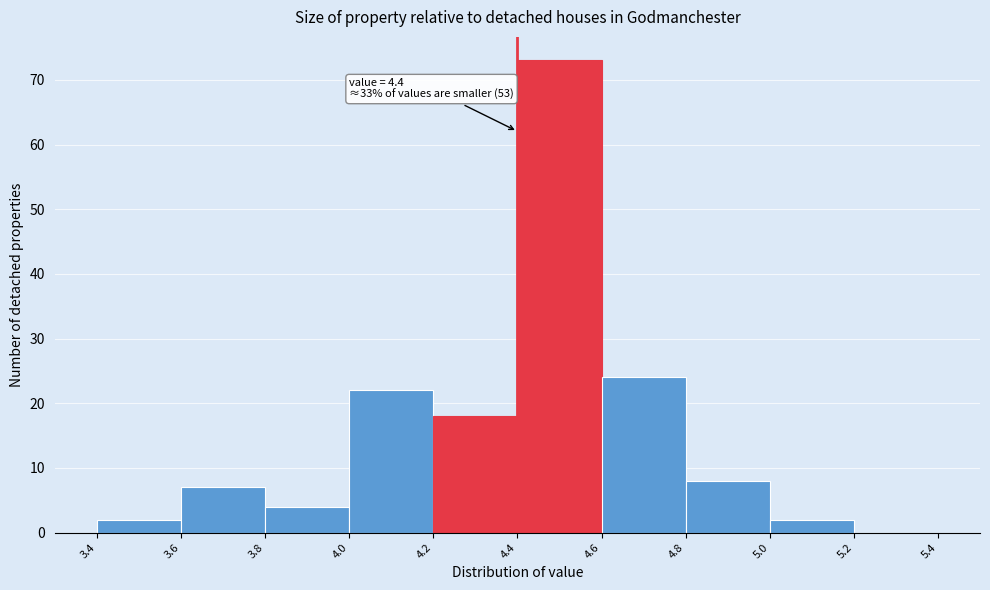

Over which range of the x-axis is the bar tallest?

4.4 to 4.6